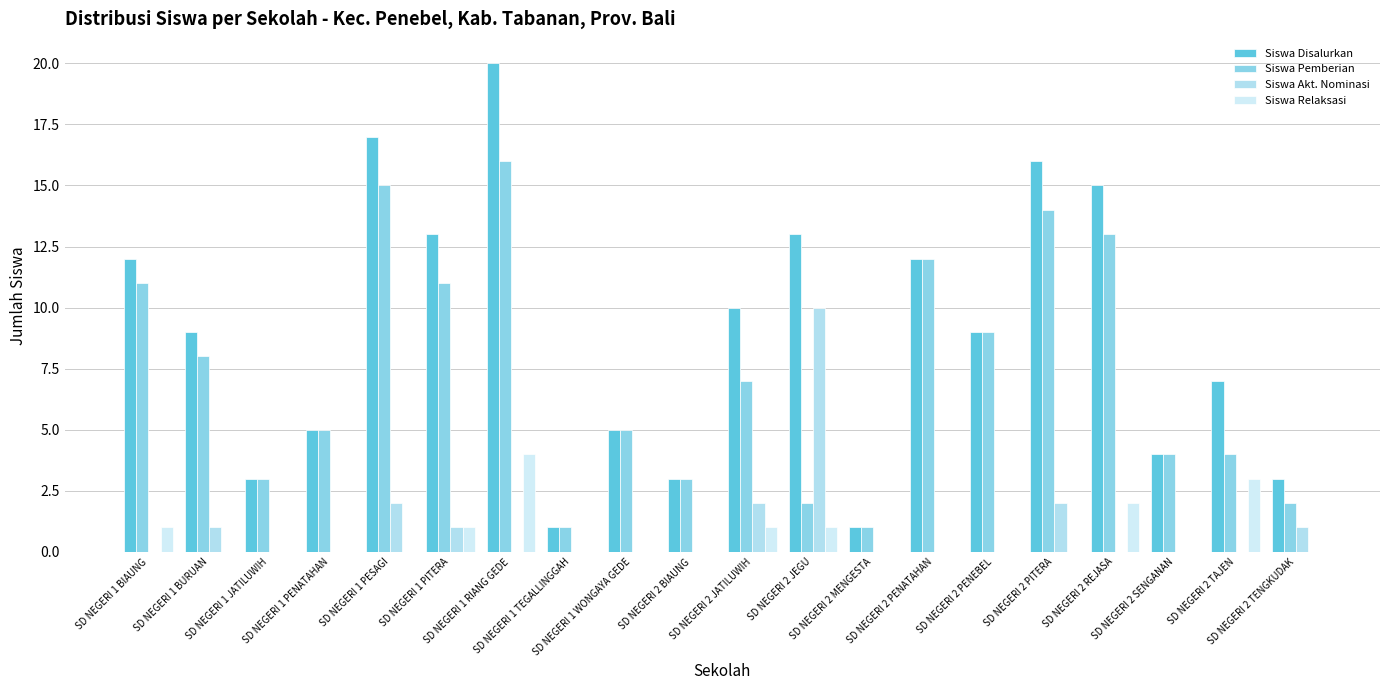

How many Siswa Akt. Nominasi values are between 0 and 1?

16